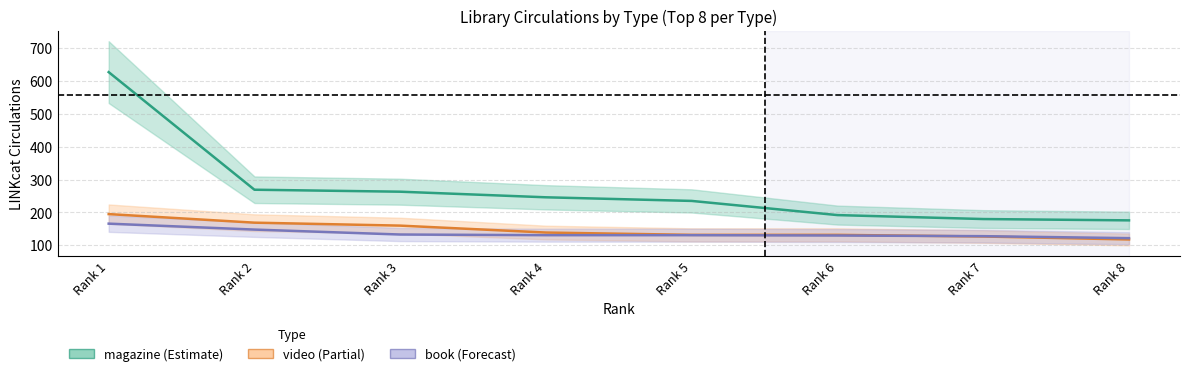

The video series shows 160 at Rank 3. True or false?

True